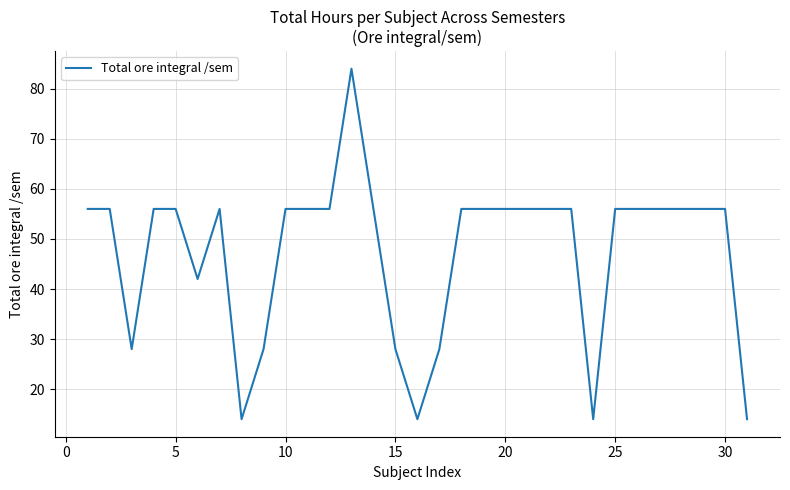

What is the smallest value displayed?

14